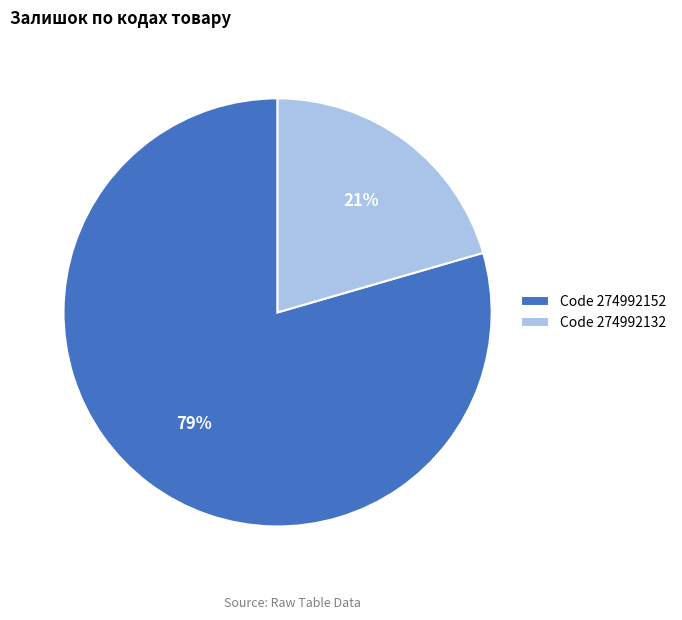

What is the smallest slice in the pie chart?

Code 274992132